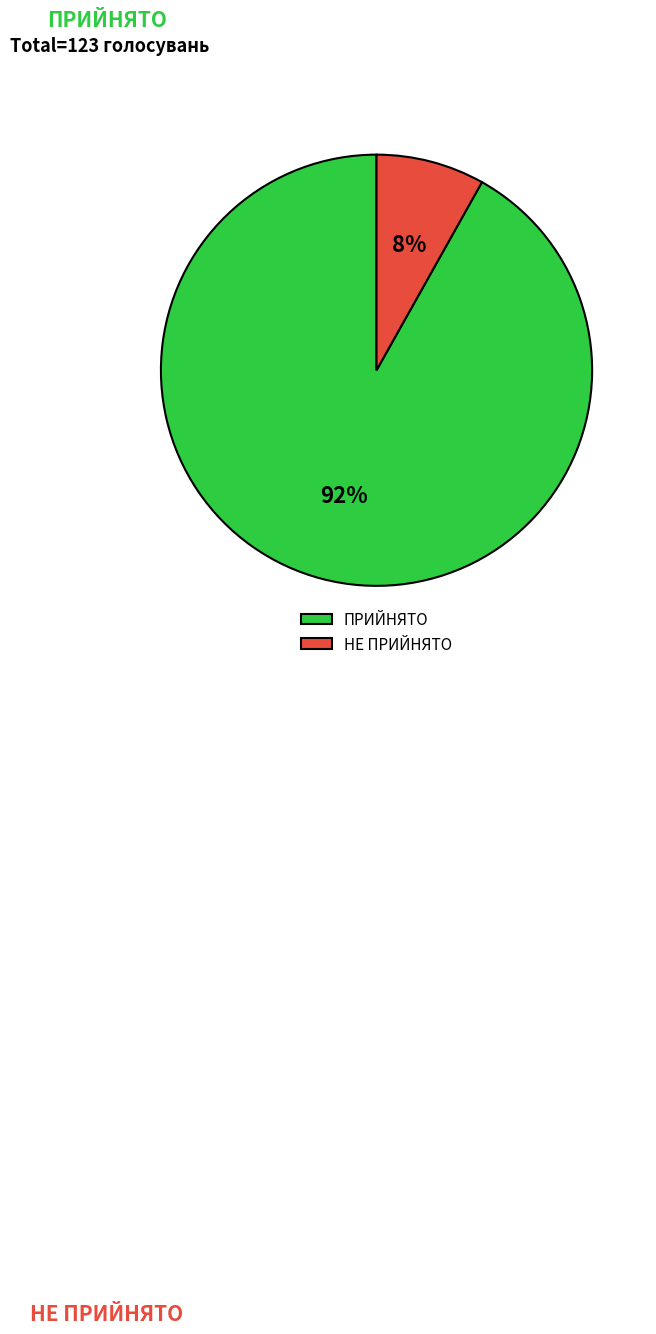

Which slice is the largest?

ПРИЙНЯТО